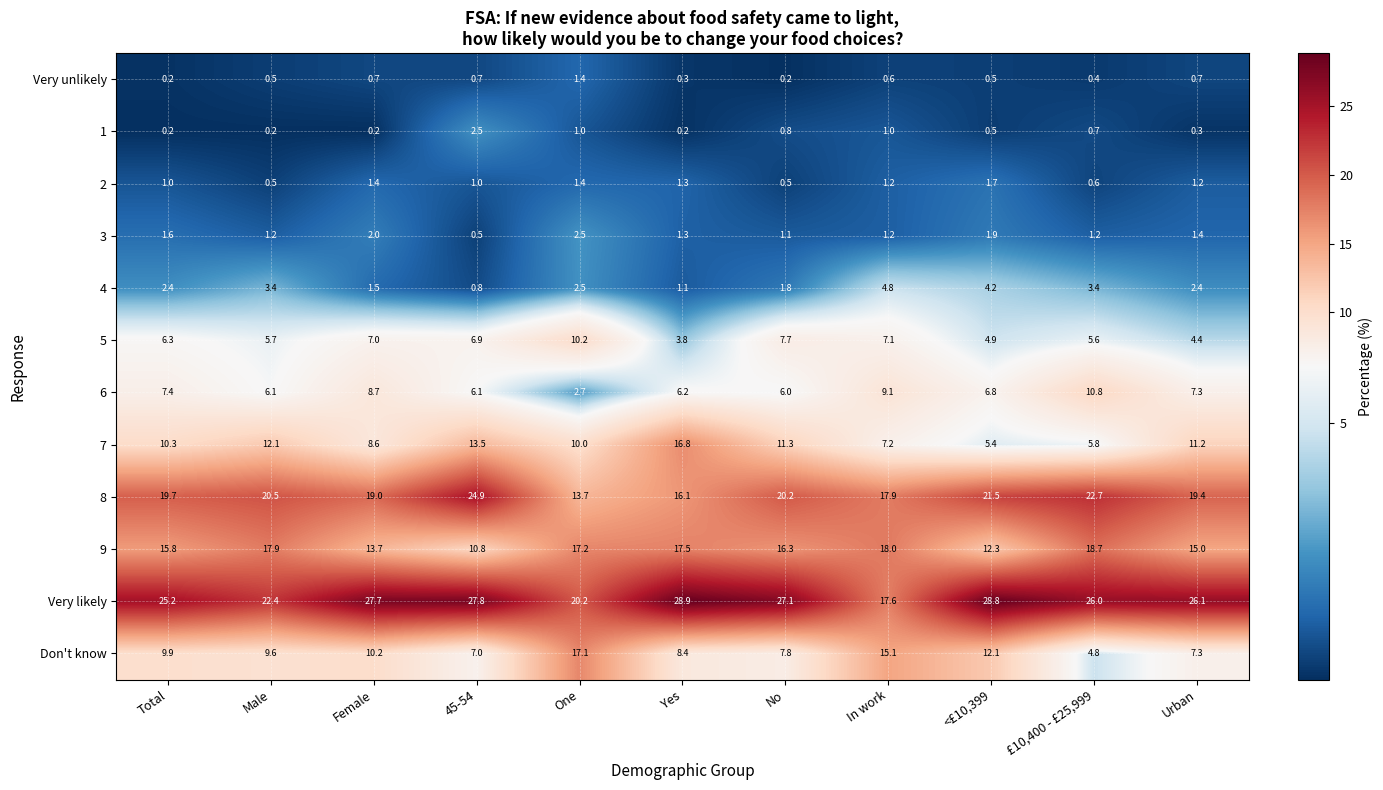

Which category has the highest value across all series?

Yes